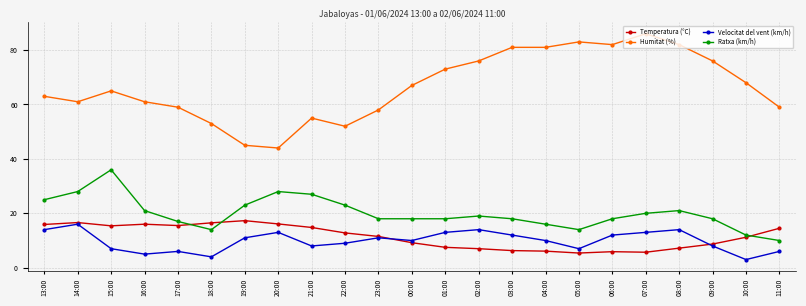

Is the value of Velocitat del vent (km/h) at 03:00 greater than the value of Temperatura (°C) at 21:00?

No